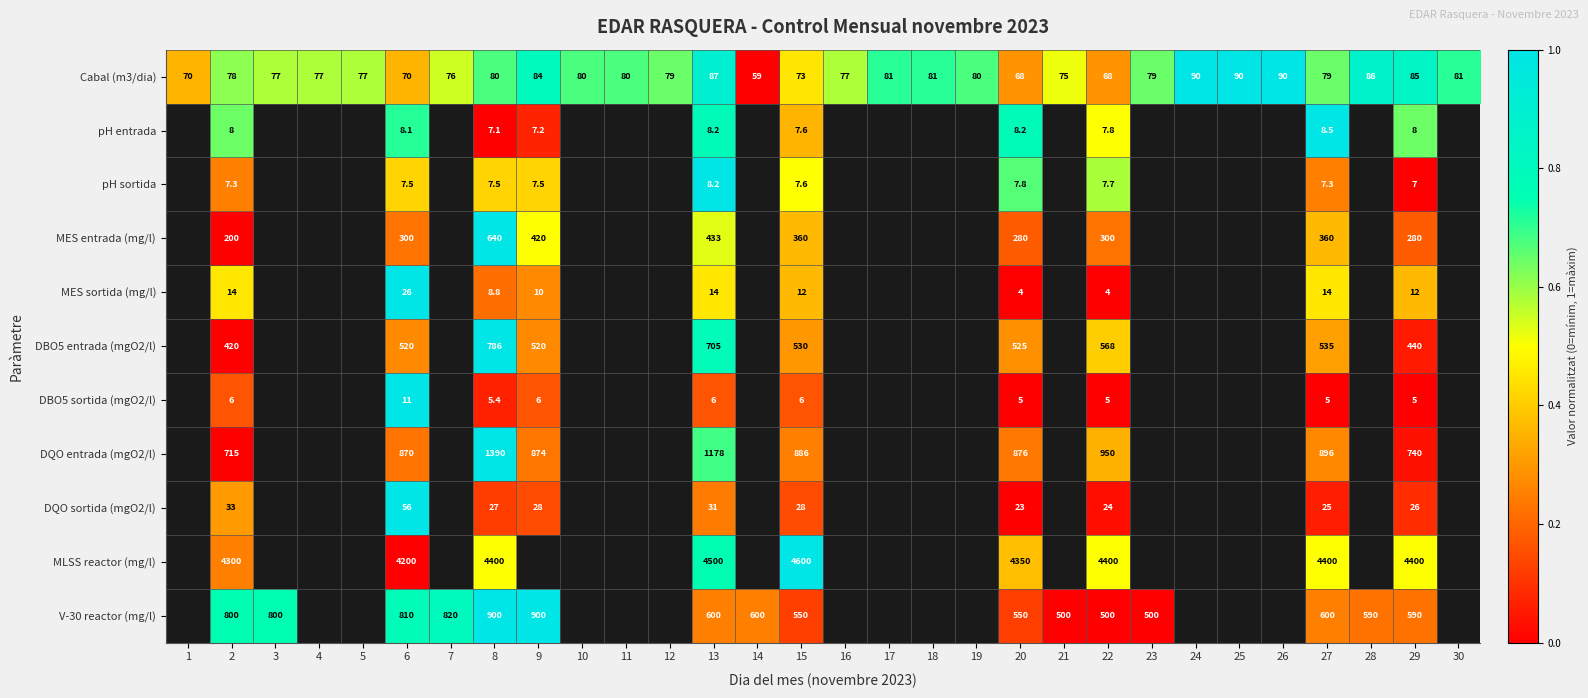

At which category is the sum across all series the highest?

13